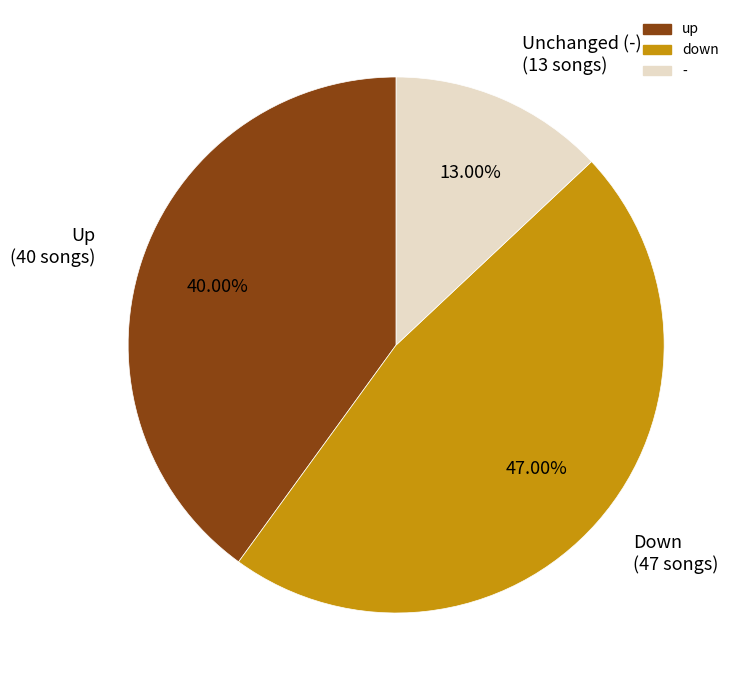

Is the sum of Down (47 songs) and Unchanged (-) (13 songs) greater than half?

Yes